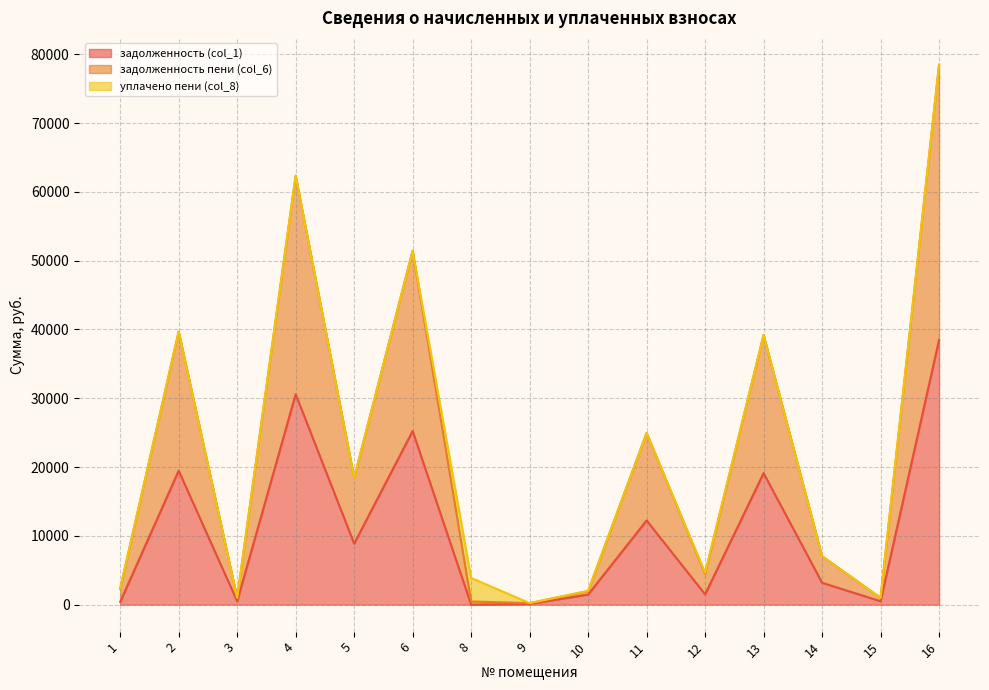

Does the chart have visible grid lines?

Yes